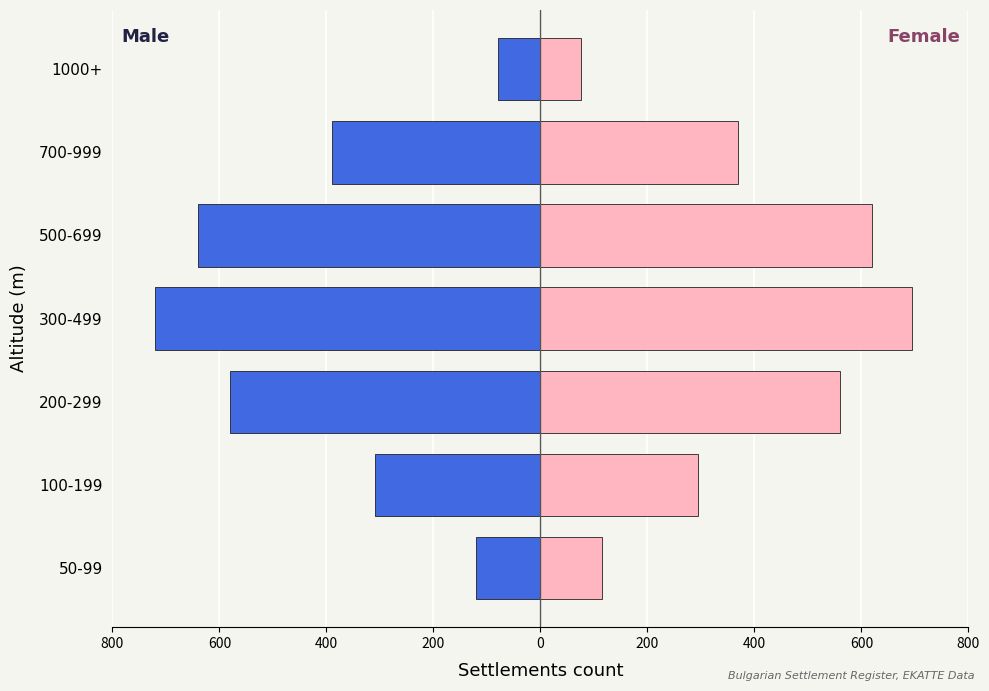

Which series has the largest range (max minus min)?

Male